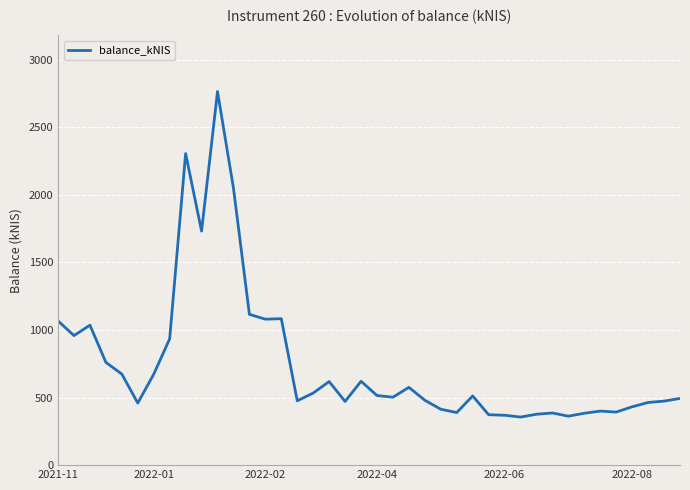

What is the greatest value displayed?

2764.5